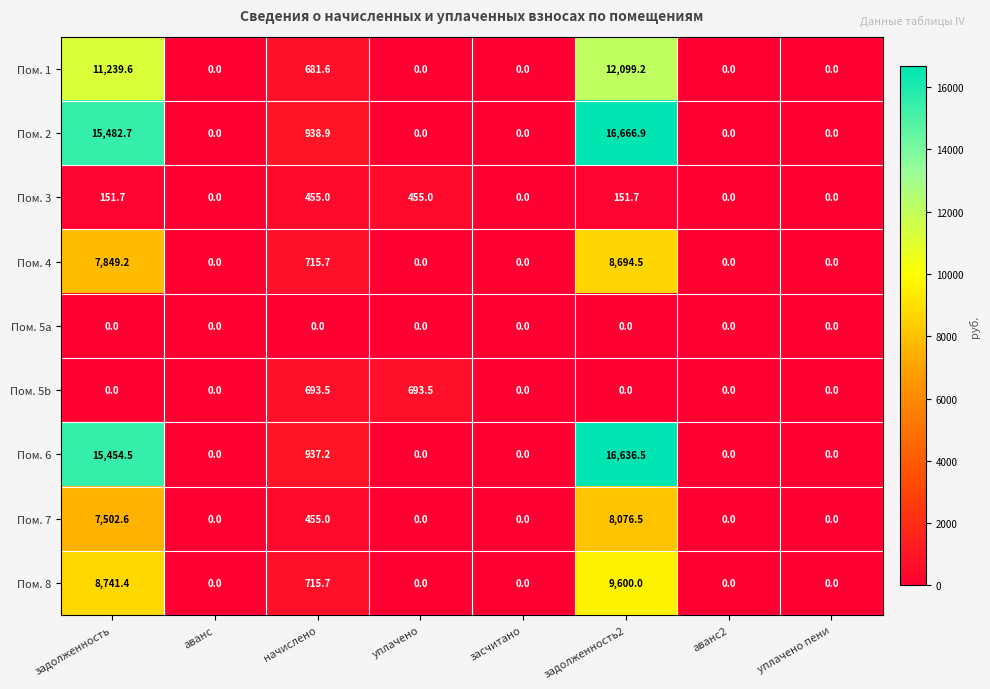

What is the difference between the Пом. 2 values at аванс2 and задолженность?

15482.7